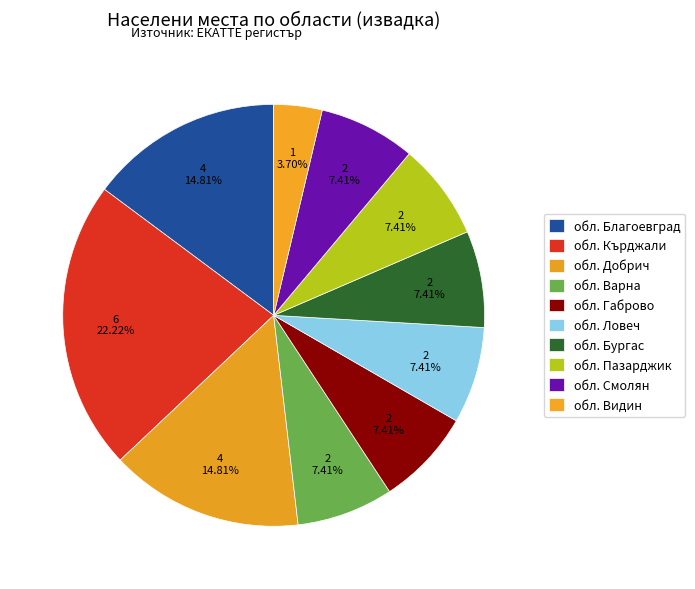

Count the number of slices in the pie.

10